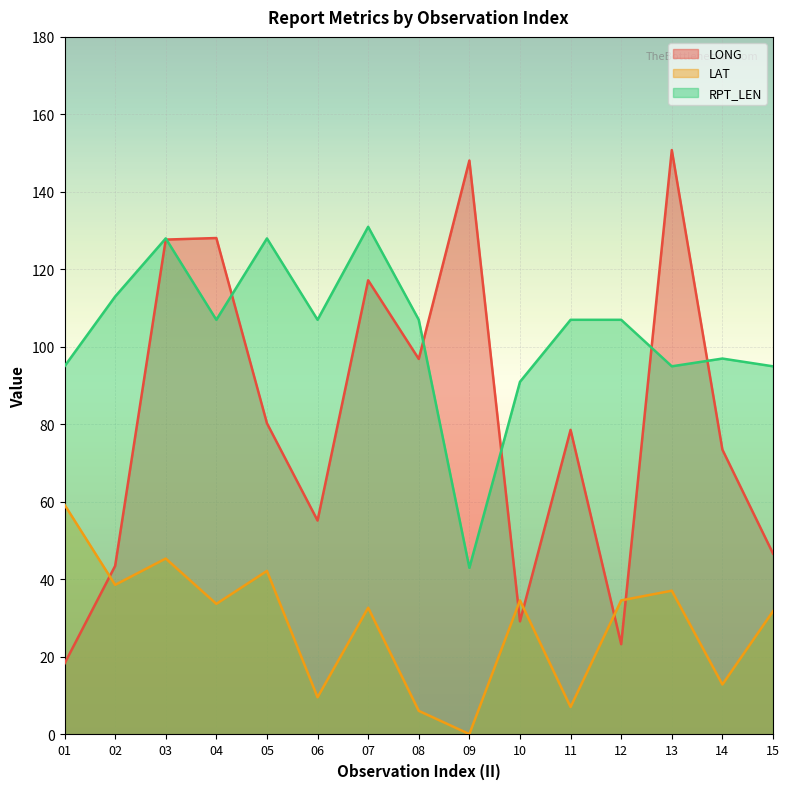

At which category does LAT reach its first local peak?

03